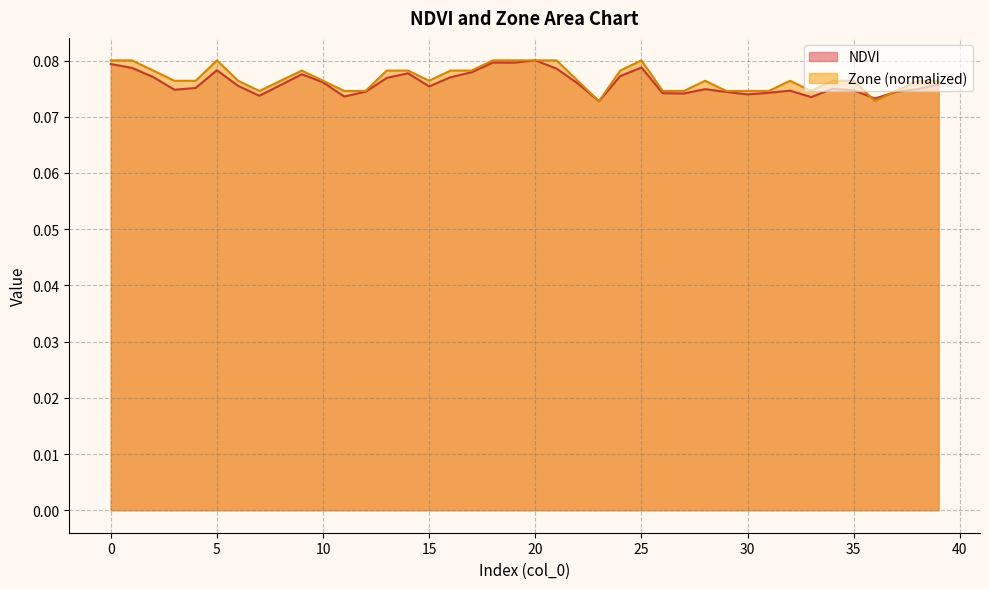

True or false: NDVI has a value of 0.1 at 13.

False